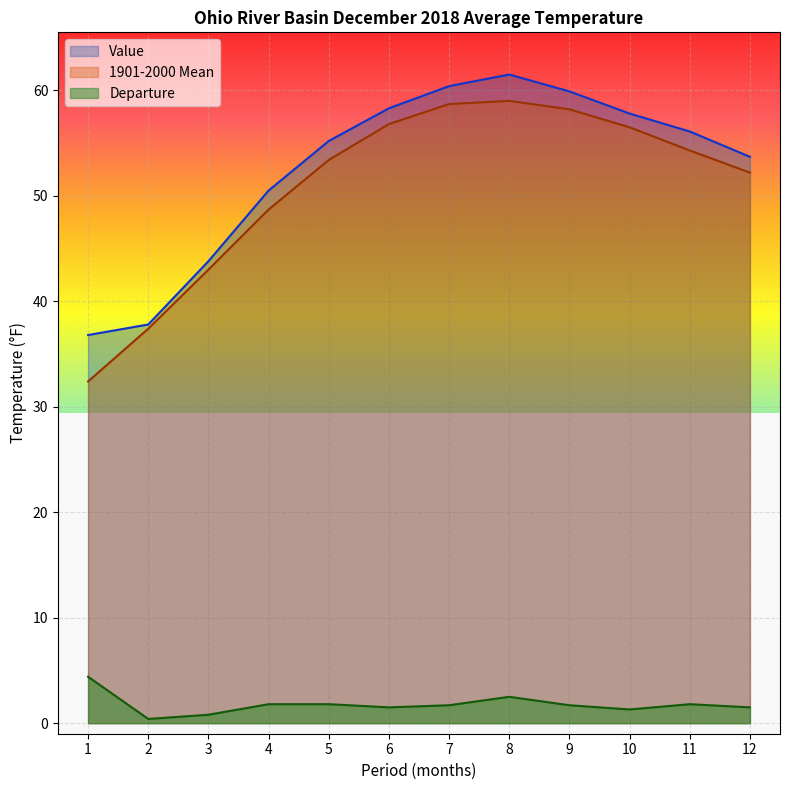

How many values in the Departure series are below 1?

2